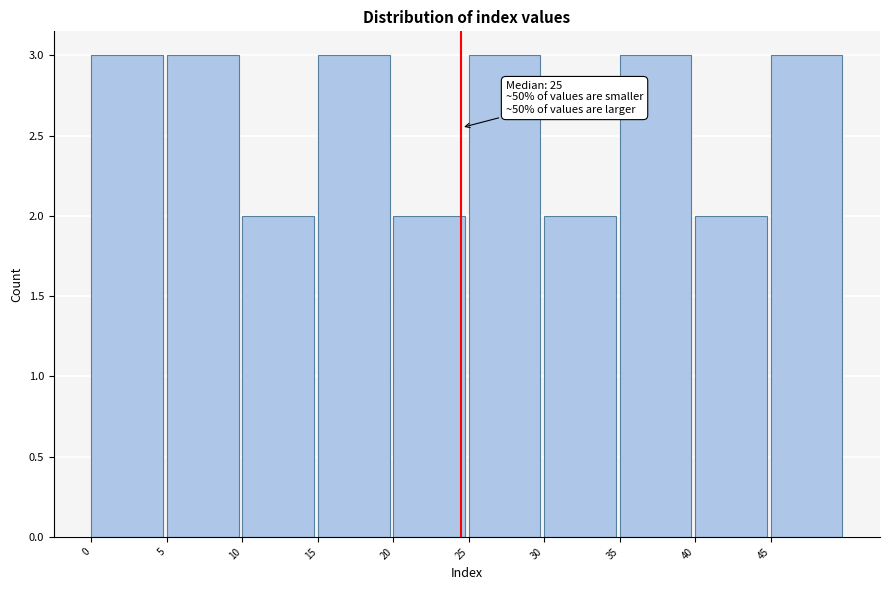

Reading left to right, list all the values displayed in this chart.

0=3	5=3	10=2	15=3	20=2	25=3	30=2	35=3	40=2	45=3